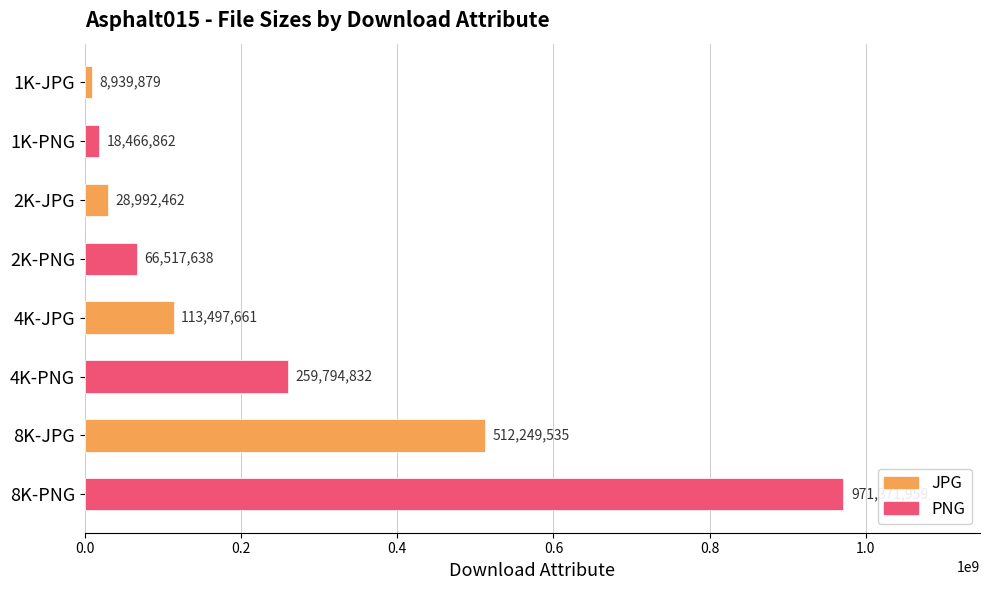

Which has a higher value, 8K-PNG or 2K-JPG?

8K-PNG